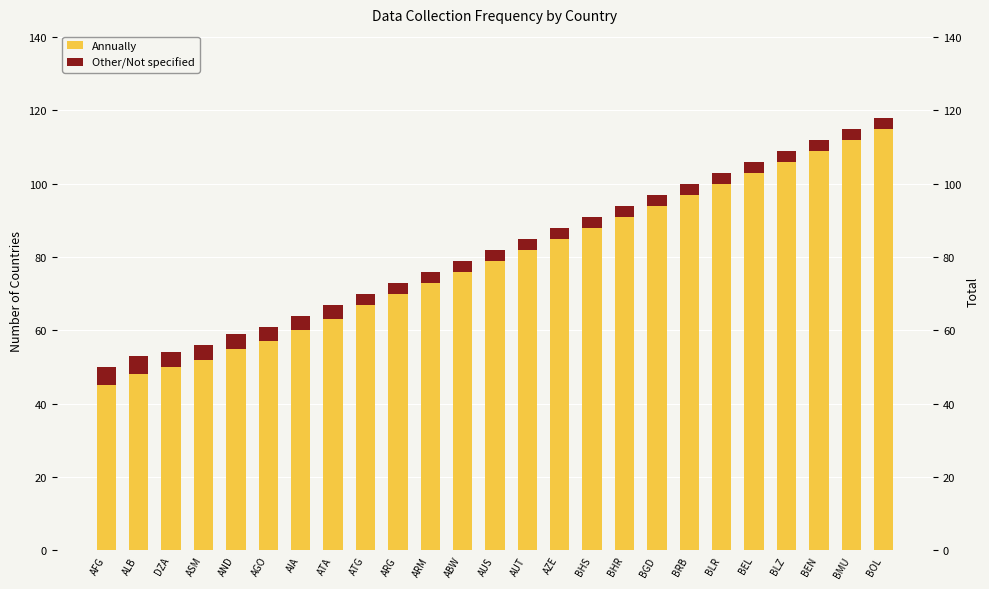

What is the label of the 8th bar from the left?

ATA